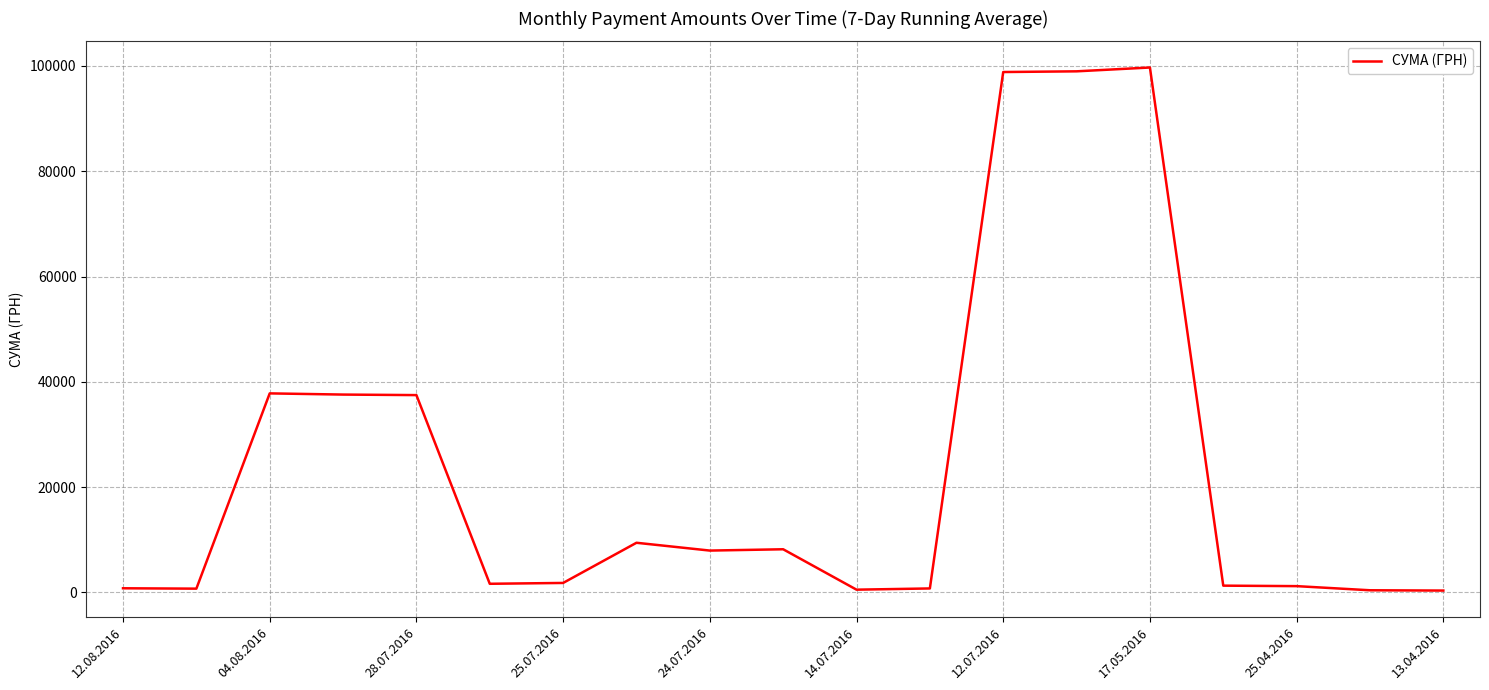

What is the greatest value displayed?

99708.2